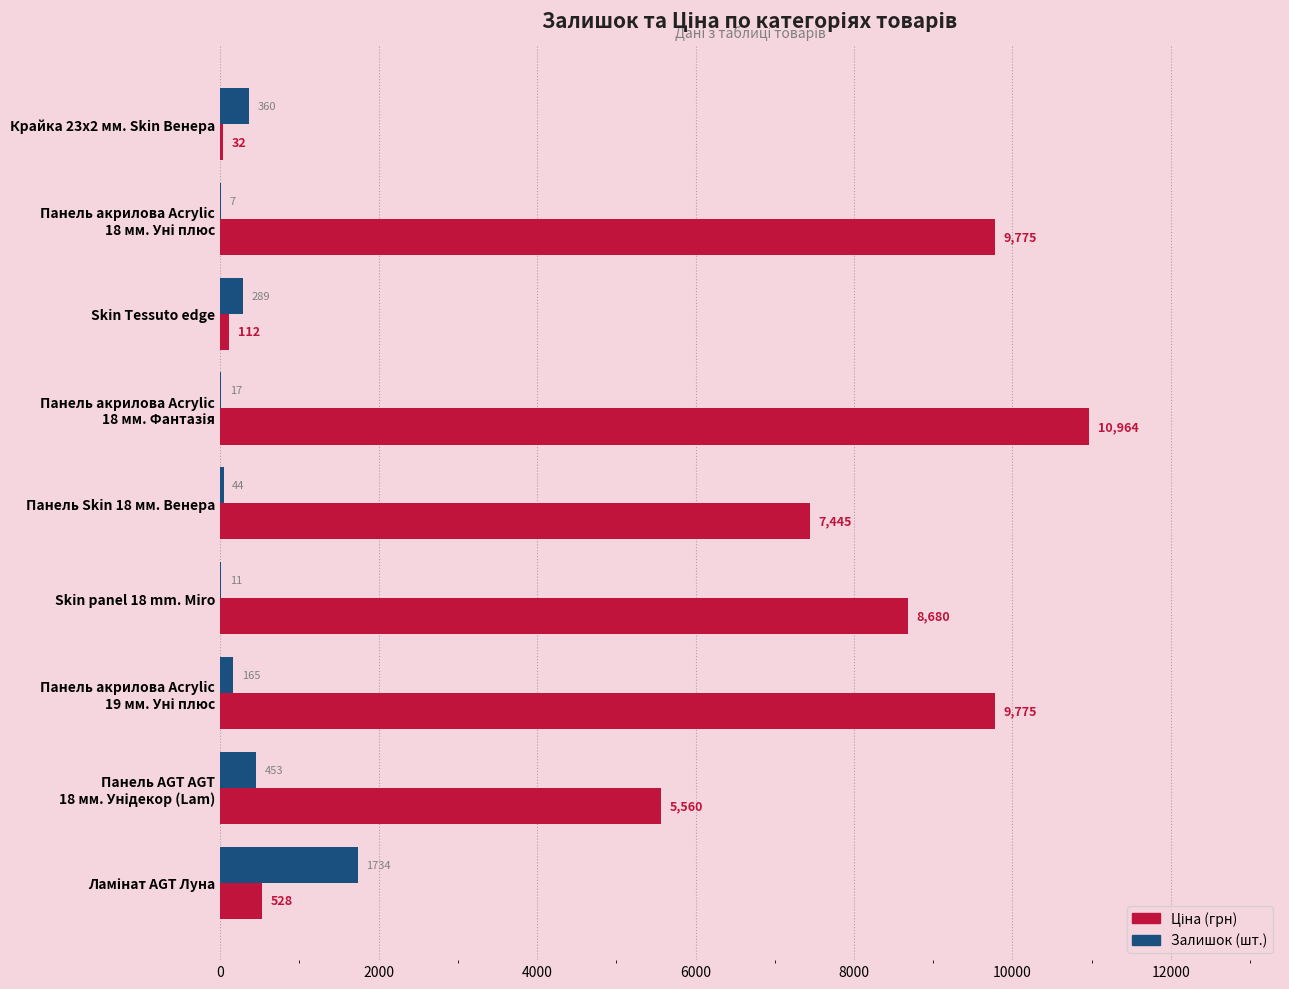

What is the greatest value displayed?

10964.4